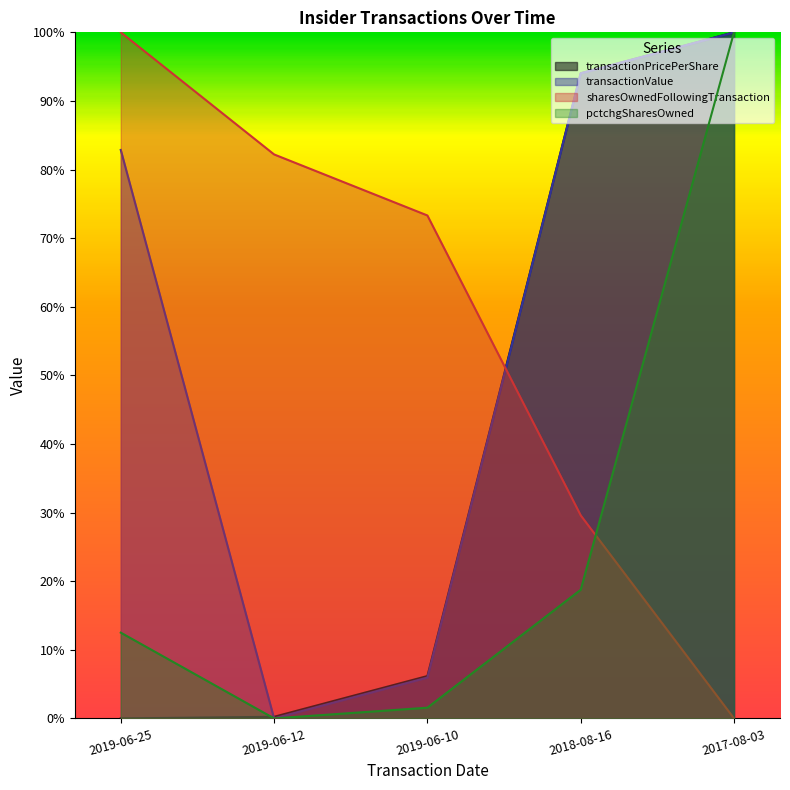

True or false: sharesOwnedFollowingTransaction has a value of 82.2 at 2019-06-12.

True